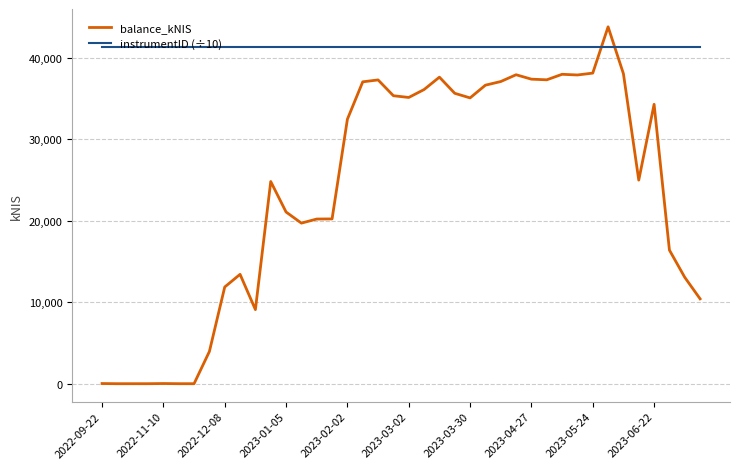

List the series in order of their overall mean, lowest first.

balance_kNIS, instrumentID (÷10)